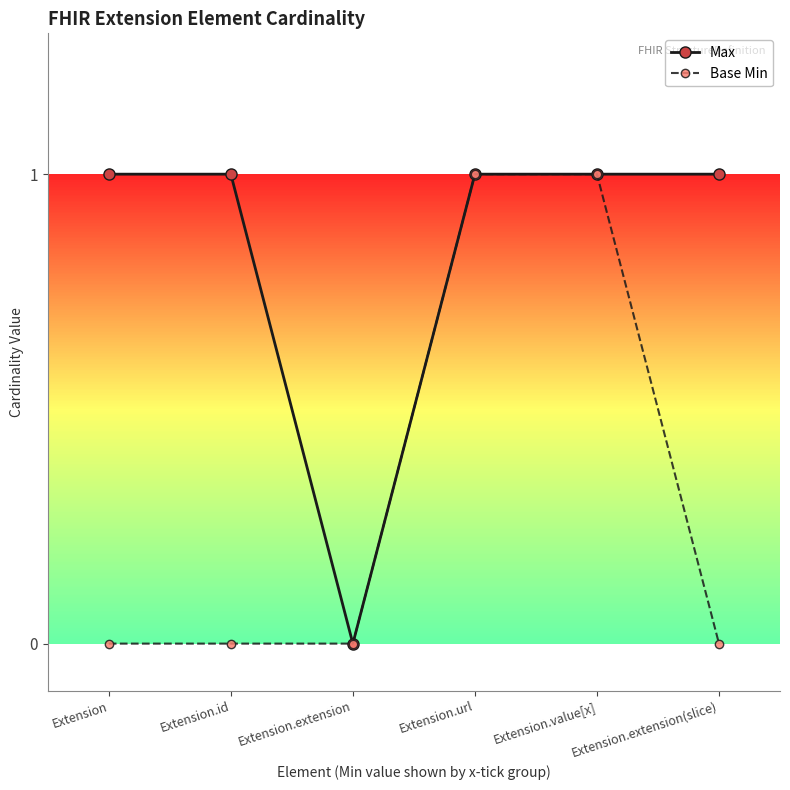

Which series has the largest total across all categories?

Max